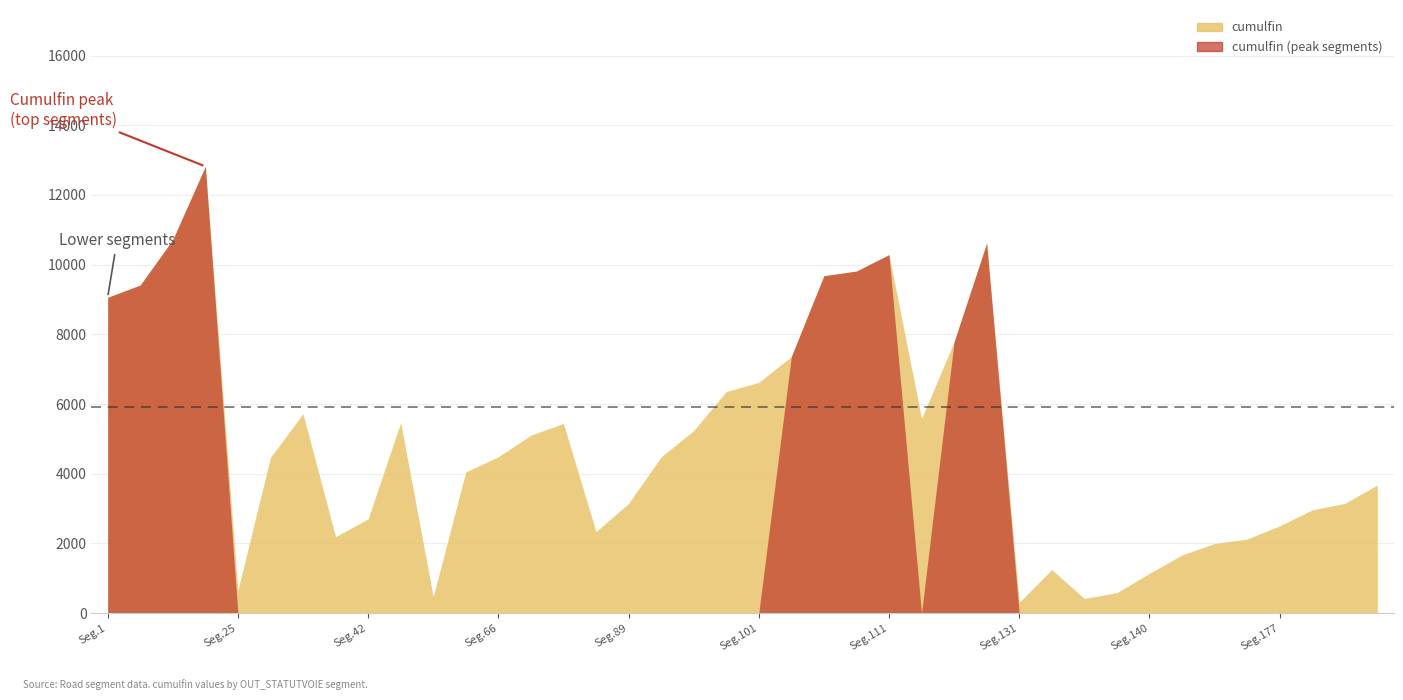

How many interior local peaks does the cumulfin series have?

7